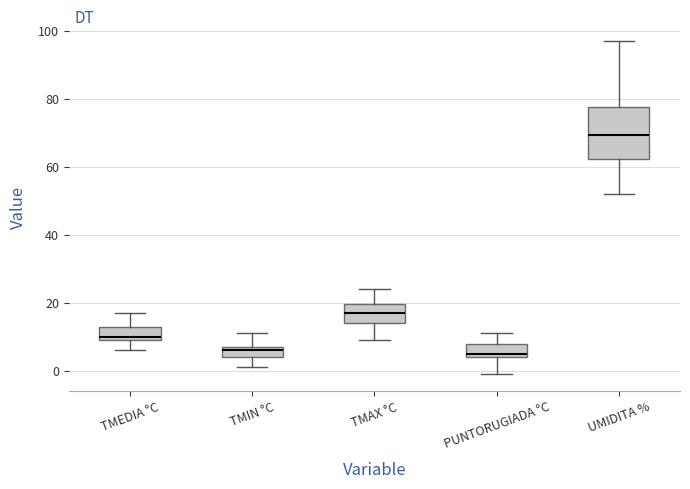

Which box has the highest median line?

UMIDITA %